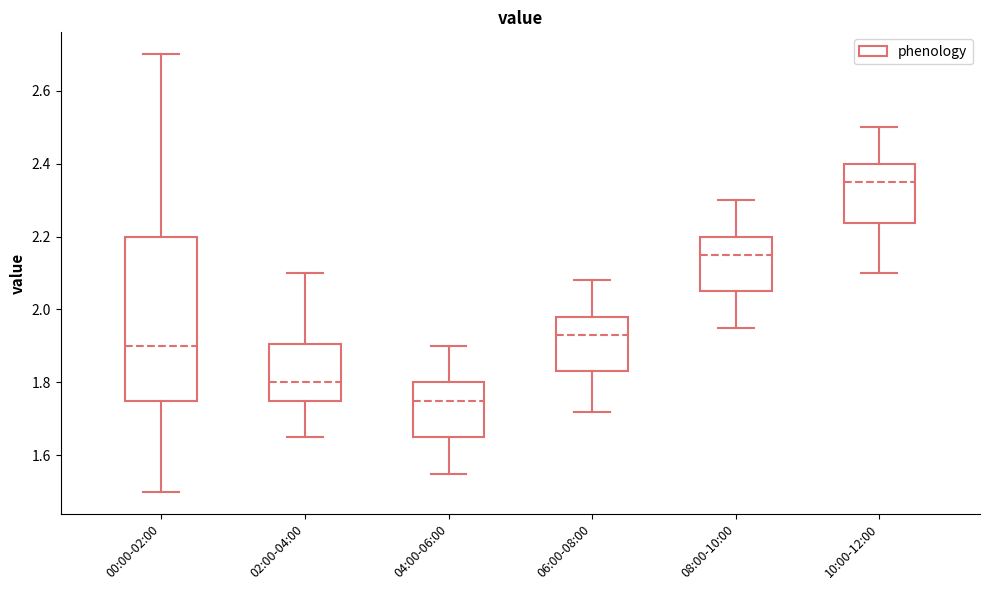

Reading left to right, transcribe this box plot: for each box, give where its median line is, the range the box spans, and where its two whiskers end, as read against the y-axis. The values are not printed on the chart, so give them approximately, as read against the axis.

00:00-02:00: median 1.90, box 1.76 to 2.20, whiskers 1.50 to 2.70
02:00-04:00: median 1.80, box 1.76 to 1.90, whiskers 1.66 to 2.10
04:00-06:00: median 1.76, box 1.66 to 1.80, whiskers 1.56 to 1.90
06:00-08:00: median 1.94, box 1.84 to 1.98, whiskers 1.72 to 2.08
08:00-10:00: median 2.16, box 2.06 to 2.20, whiskers 1.96 to 2.30
10:00-12:00: median 2.36, box 2.24 to 2.40, whiskers 2.10 to 2.50